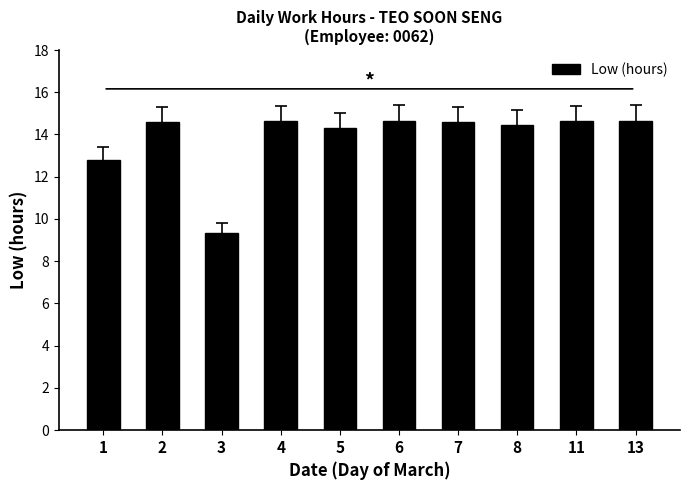

What is the smallest value displayed?

9.3